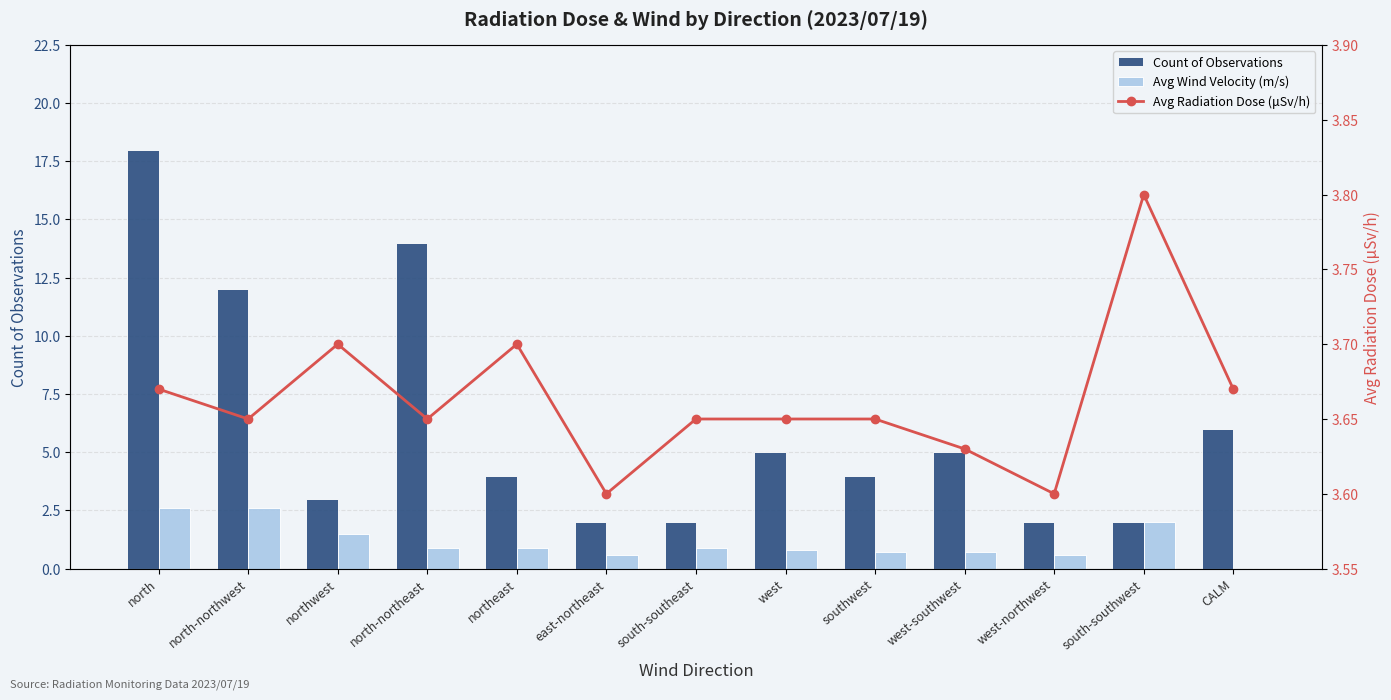

Between west and southwest, which series saw the biggest shift?

Count of Observations